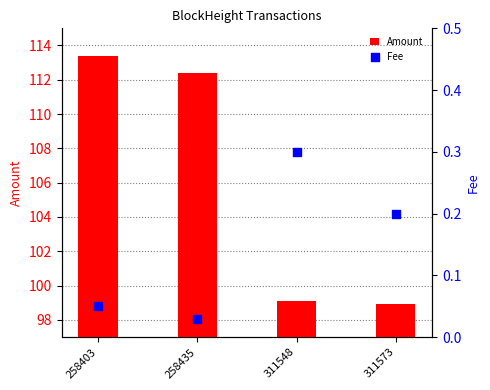

Which series reaches the maximum Y coordinate?

Amount